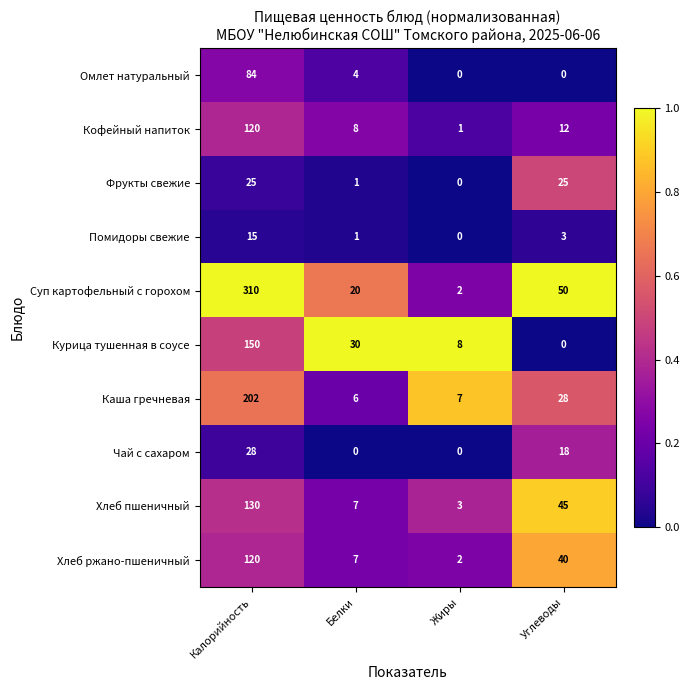

What is the sum of all Курица тушенная в соусе values?

188